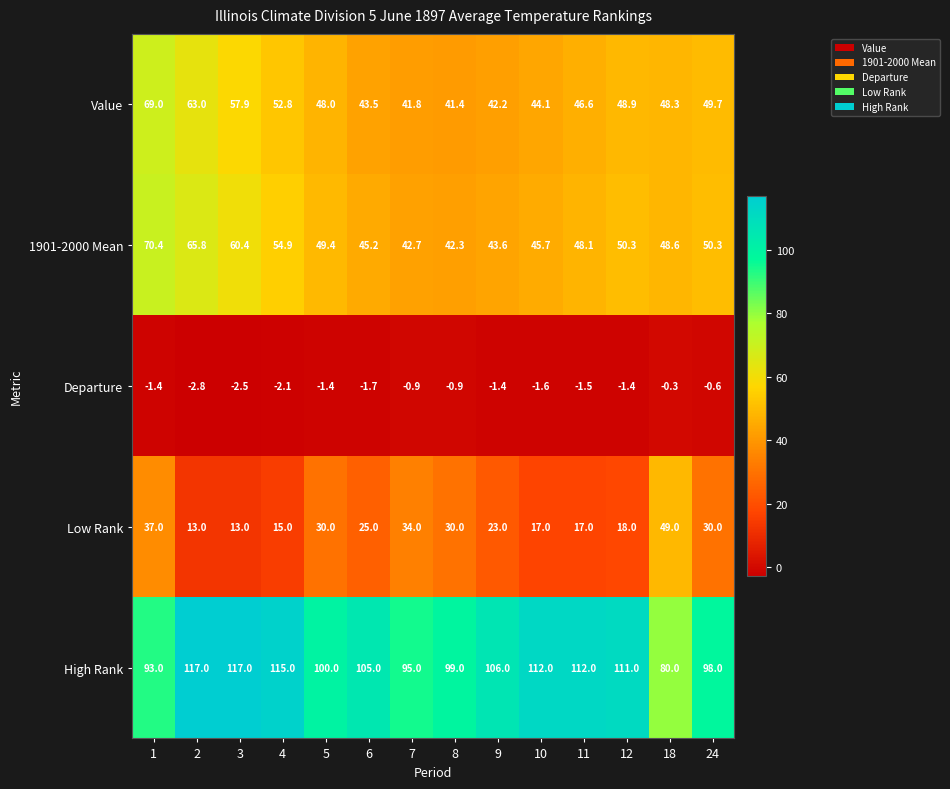

Rank the series by their maximum value, from highest to lowest.

High Rank, 1901-2000 Mean, Value, Low Rank, Departure